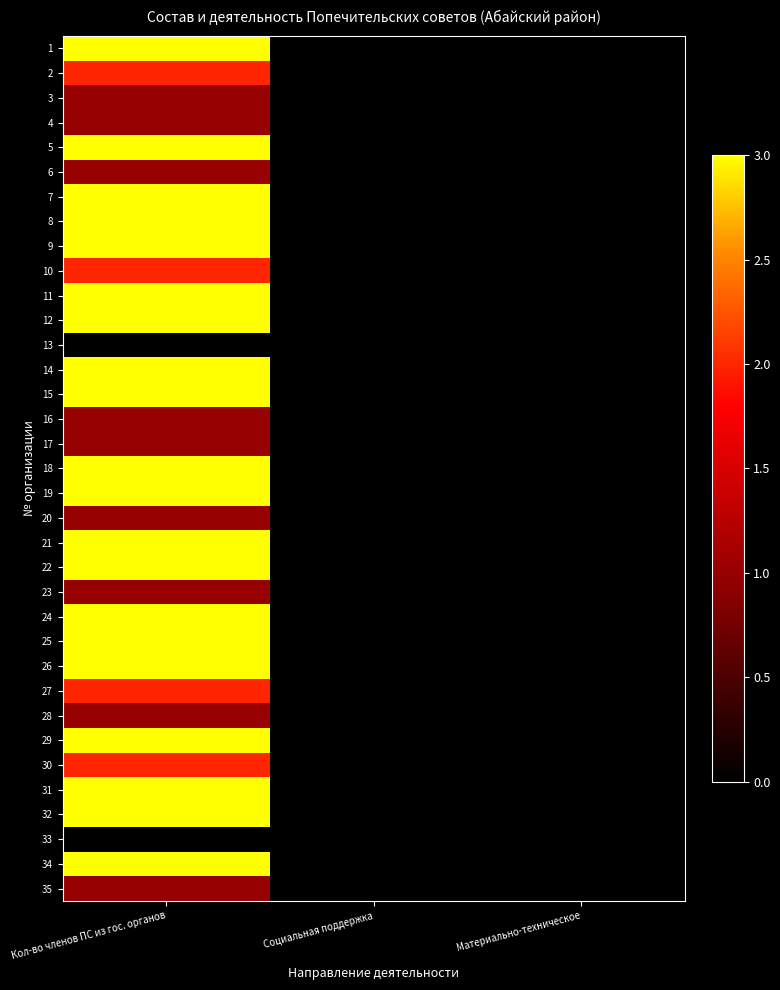

At Социальная поддержка, list the series in order from smallest to largest.

1, 2, 3, 4, 5, 6, 7, 8, 9, 10, 11, 12, 13, 14, 15, 16, 17, 18, 19, 20, 21, 22, 23, 24, 25, 26, 27, 28, 29, 30, 31, 32, 33, 34, 35